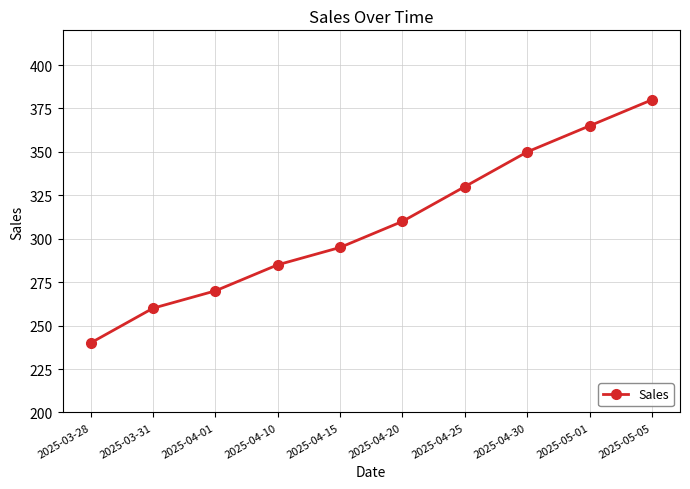

How many data points does each series have?

10